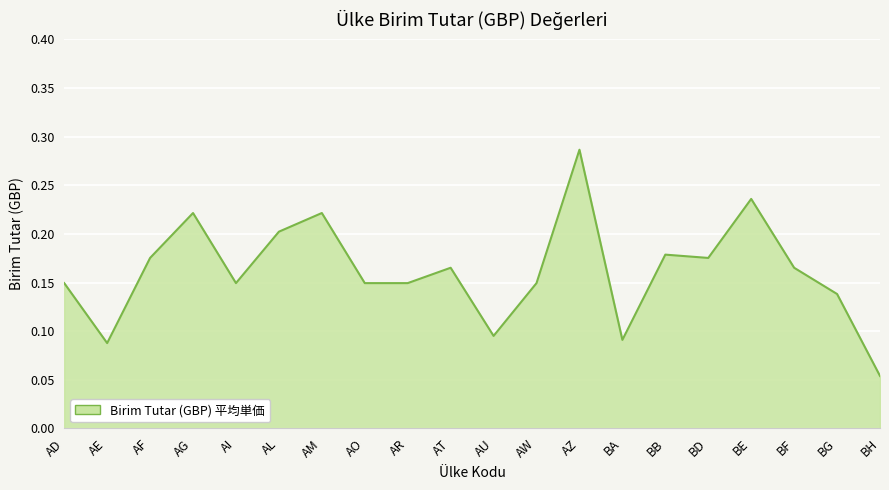

At which label is the value closest to 0?

BH